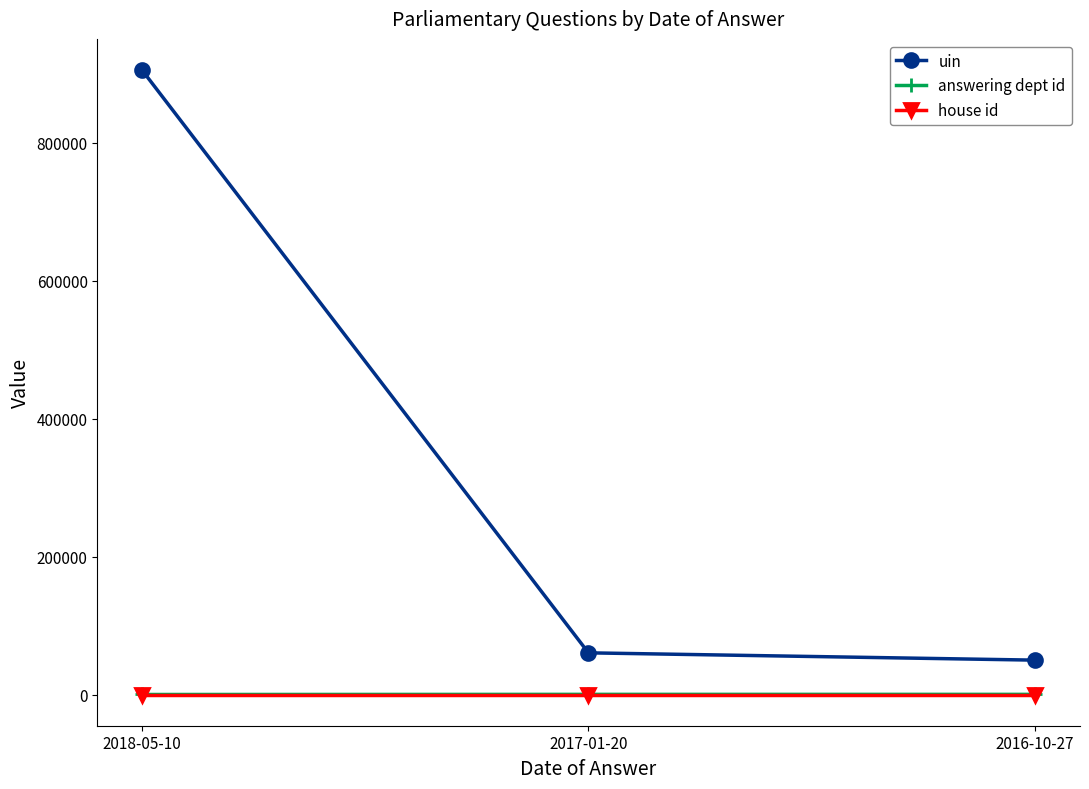

What is the minimum value for house id?

1